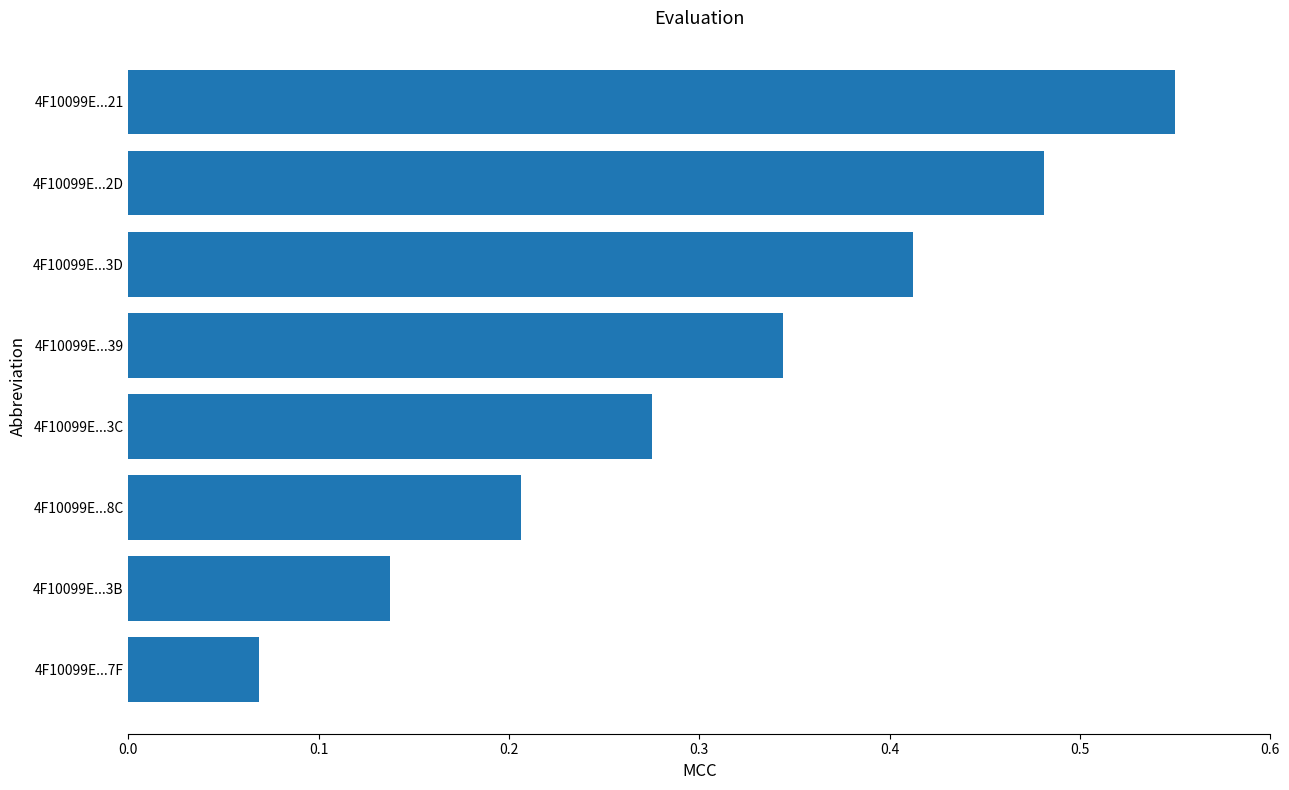

Does the chart contain stacked bars?

No